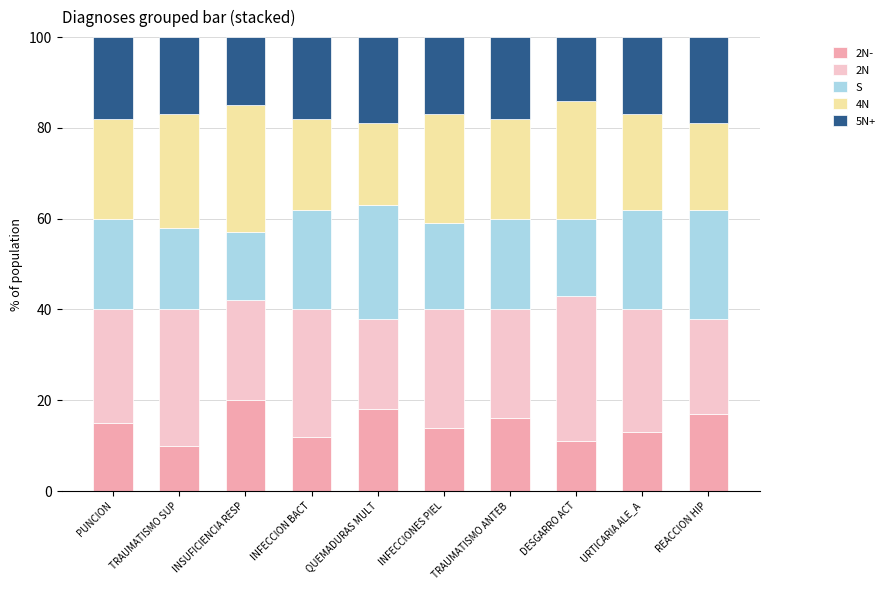

What are all the series names shown in the legend?

2N-, 2N, S, 4N, 5N+